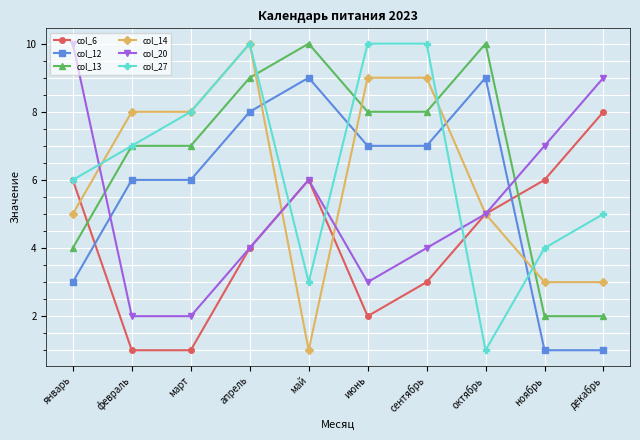

Reading left to right, extract all data points from this chart.

col_6: 6	1	1	4	6	2	3	5	6	8
col_12: 3	6	6	8	9	7	7	9	1	1
col_13: 4	7	7	9	10	8	8	10	2	2
col_14: 5	8	8	10	1	9	9	5	3	3
col_20: 10	2	2	4	6	3	4	5	7	9
col_27: 6	7	8	10	3	10	10	1	4	5